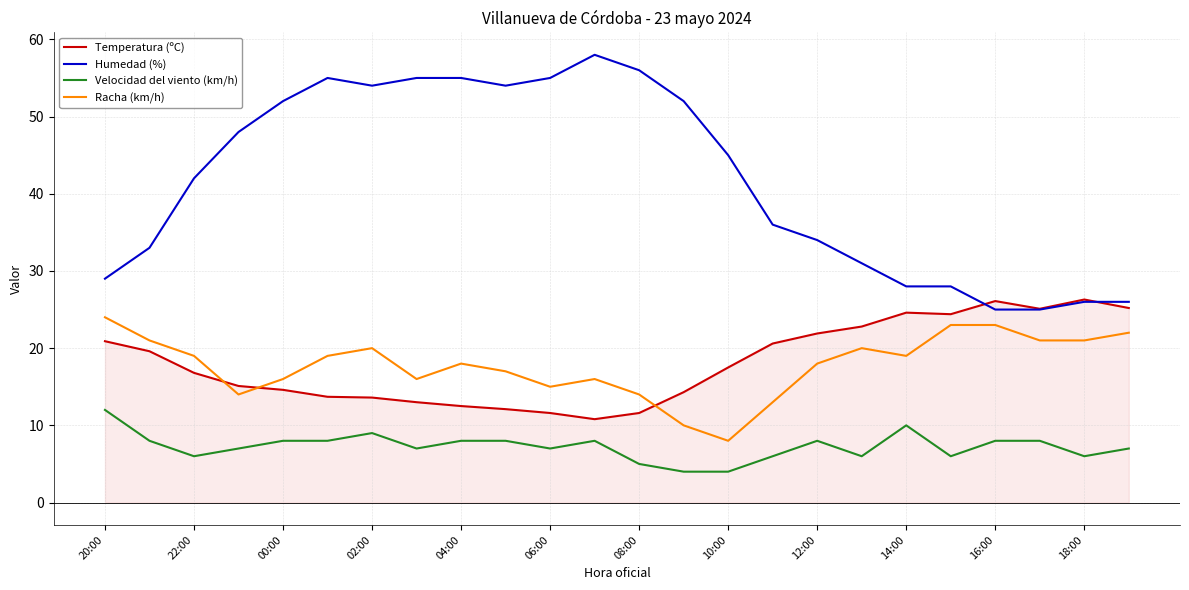

True or false: Velocidad del viento (km/h) and Humedad (%) intersect in this chart.

False